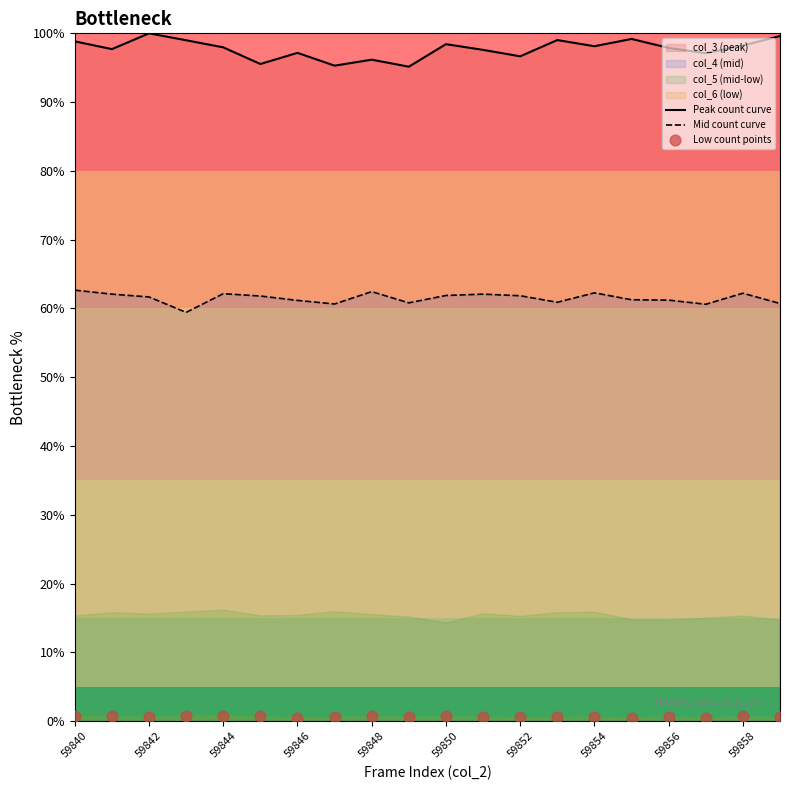

Which series contains the lowest Y value?

Low count points